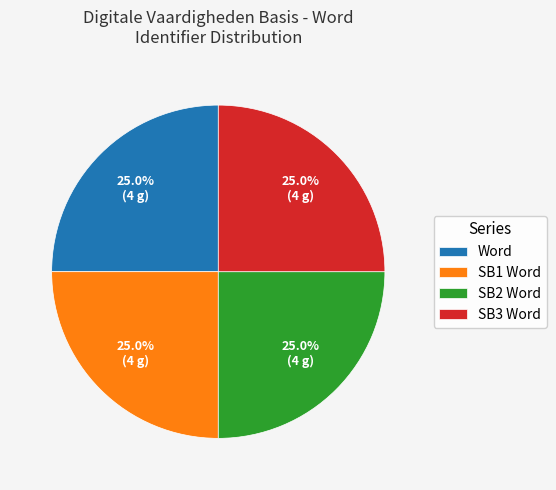

The Word slice represents 25% of the pie. True or false?

True